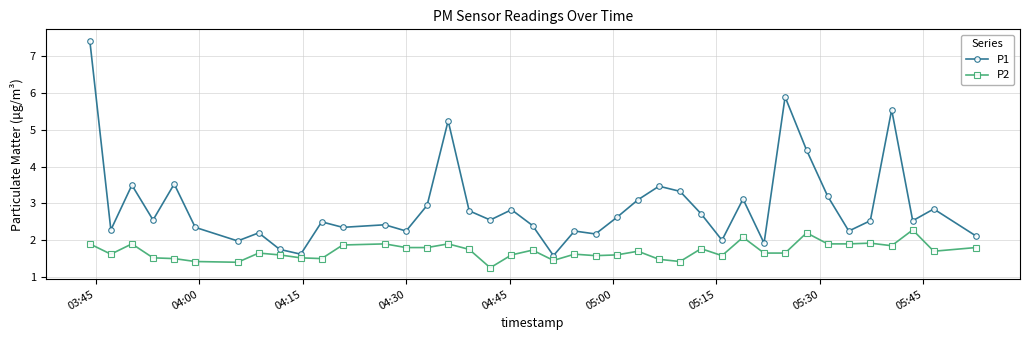

Does the chart display data point markers on the line(s)?

Yes